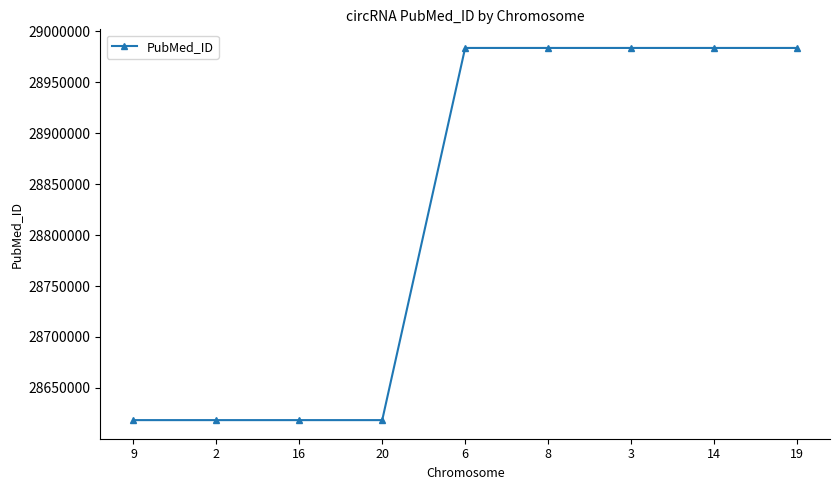

What is the maximum value shown in the chart?

28983619